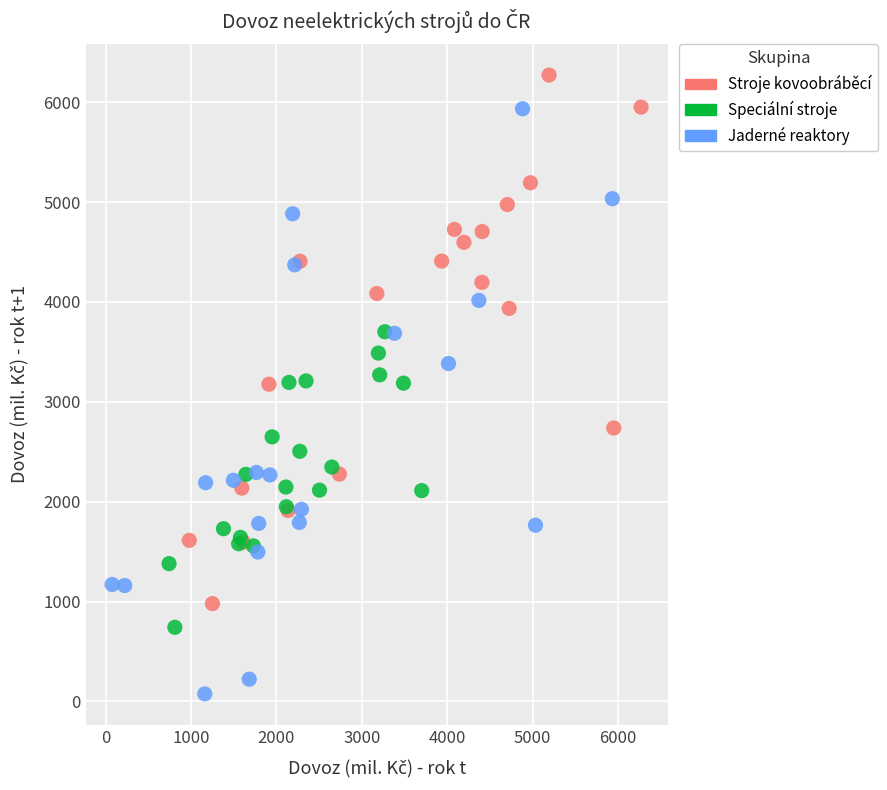

Which series contains the lowest Y value?

Jaderné reaktory